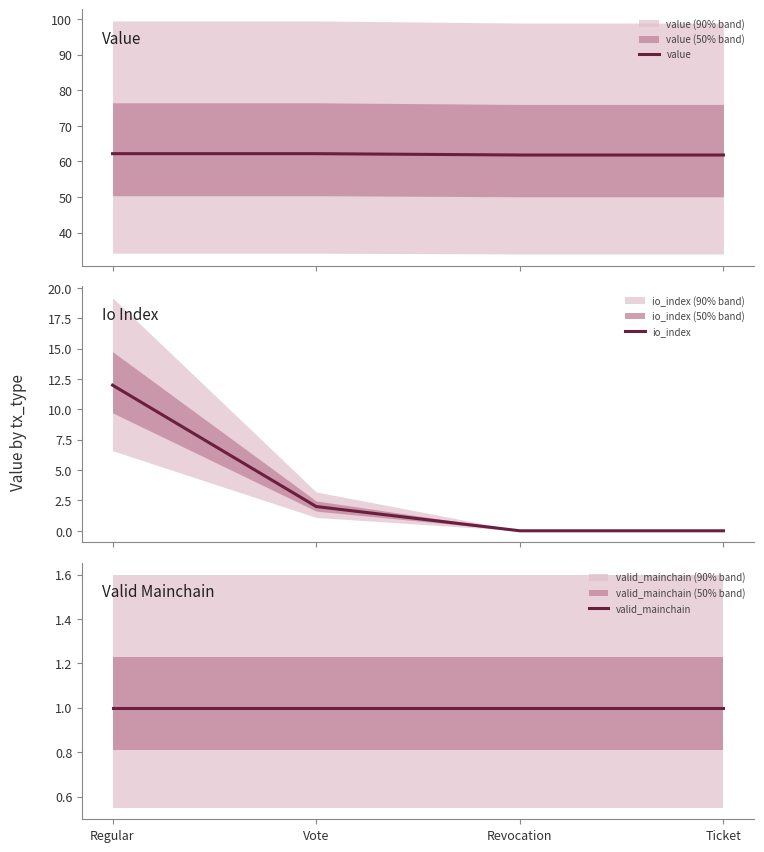

True or false: valid_mainchain has a value of 1.0 at Vote.

True